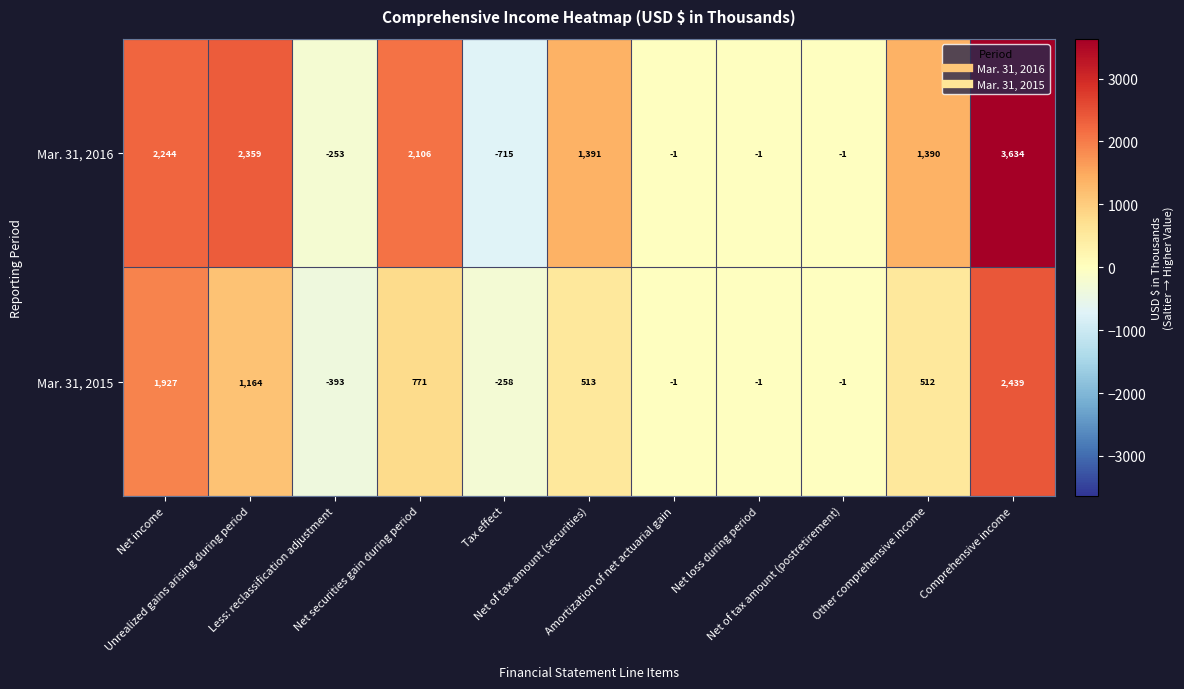

At which category does the chart reach its minimum across all series?

Tax effect